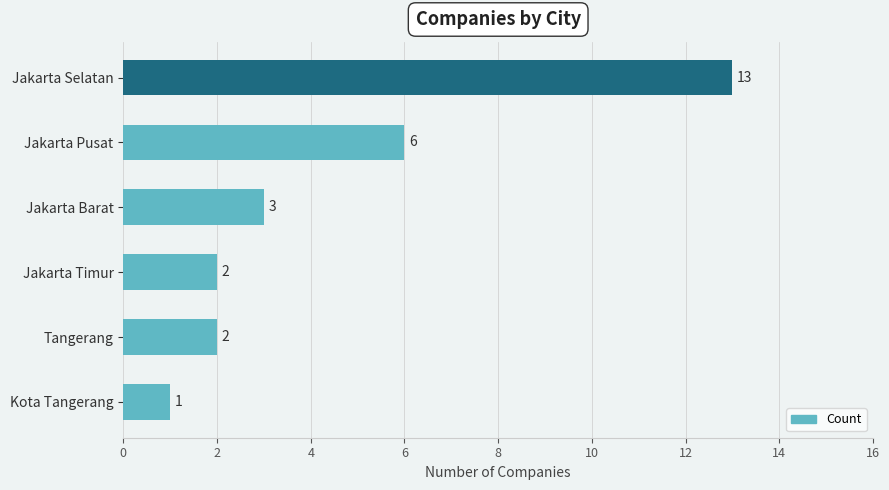

Reading top to bottom, list all the values displayed in this chart.

13	6	3	2	2	1